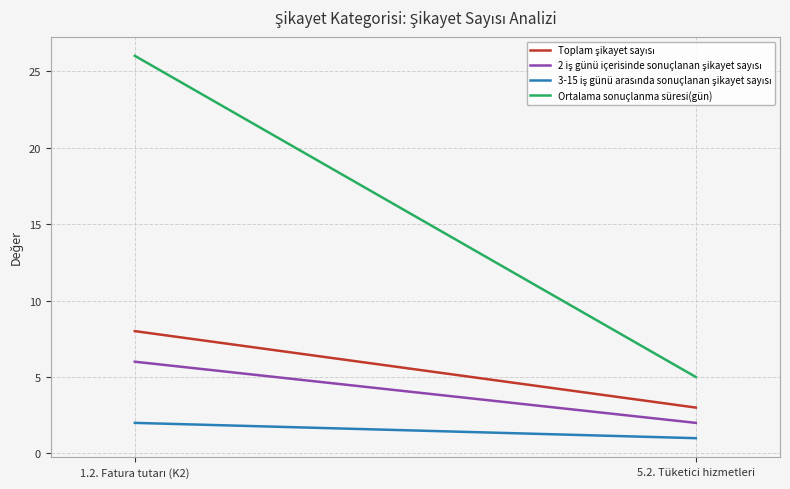

What is the difference between the maximum and minimum values in the Ortalama sonuçlanma süresi(gün) series?

21.0